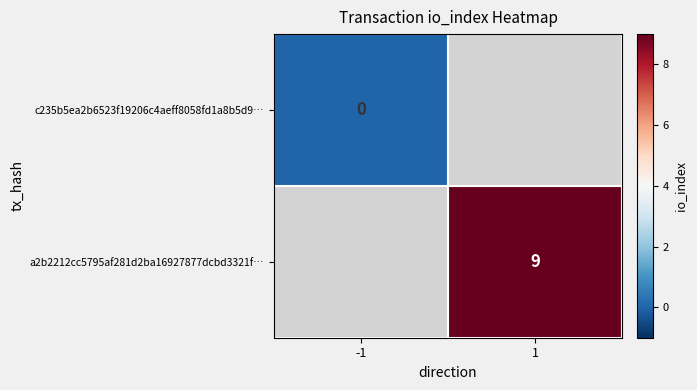

True or false: a2b2212cc5795af281d2ba16927877dcbd3321f… has a value of 9 at 1.

True